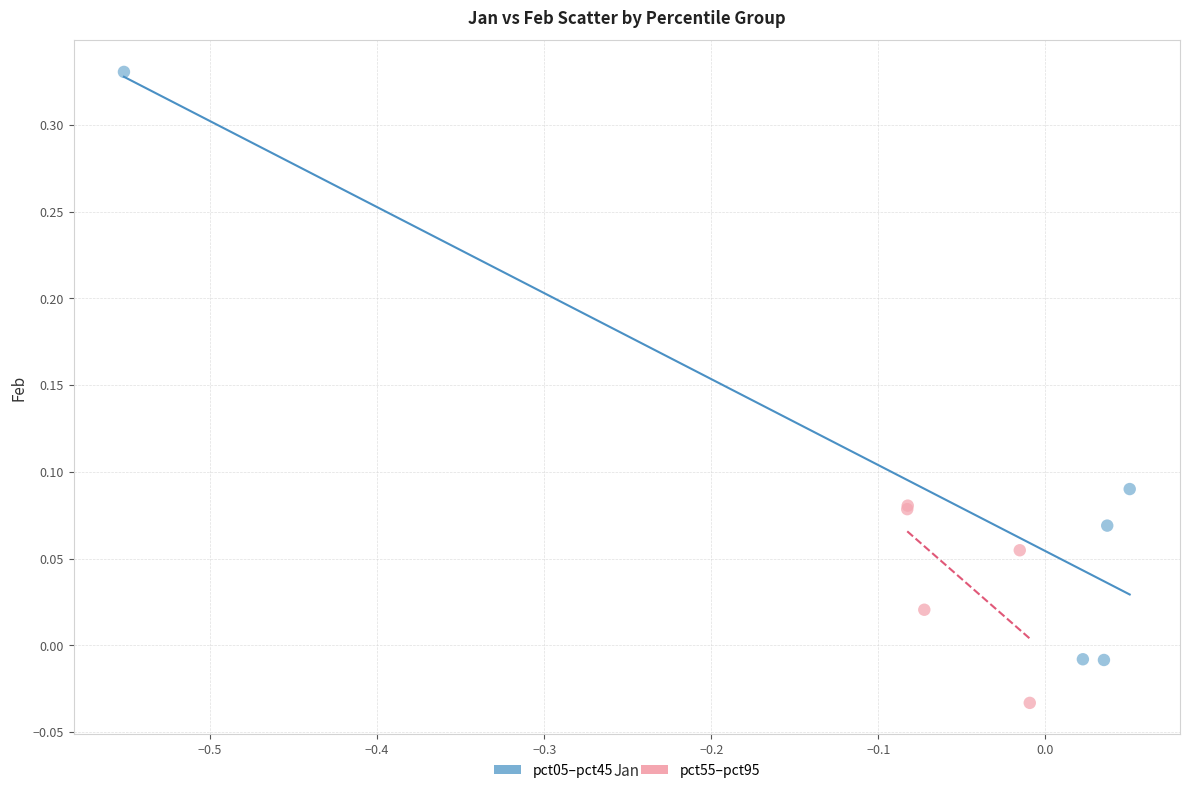

Which series contains the highest Y value?

pct05–pct45